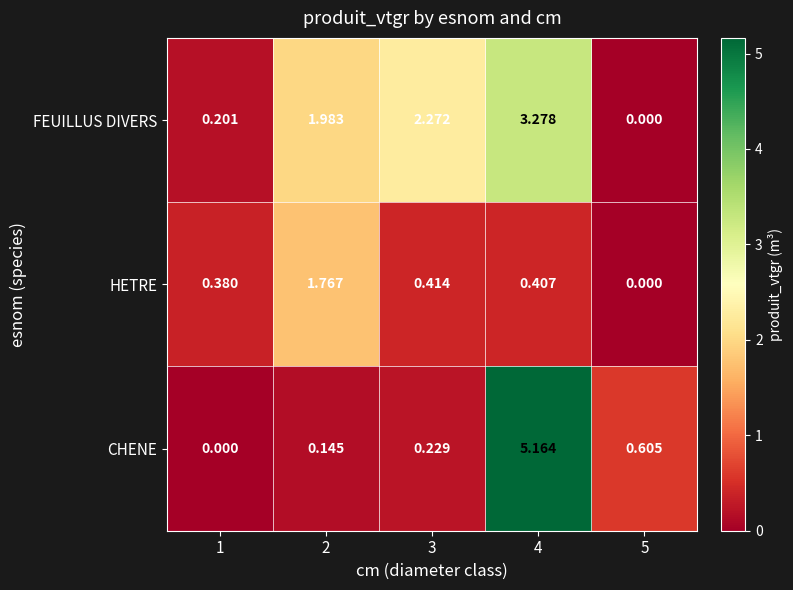

List the series in order of their overall mean, lowest first.

HETRE, CHENE, FEUILLUS DIVERS